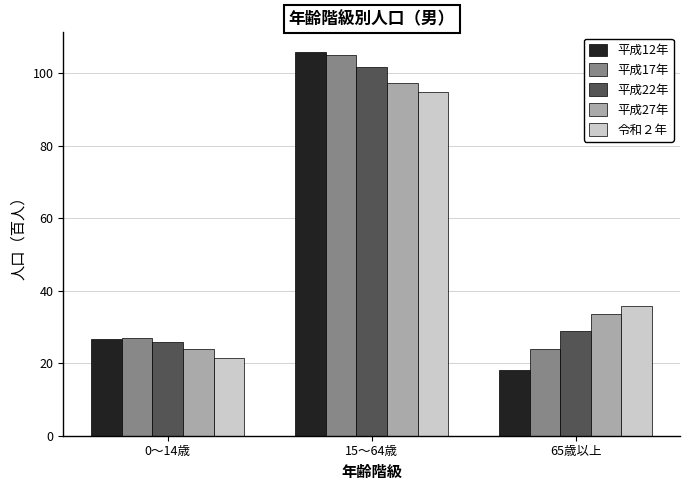

How many bars are there in each group?

5